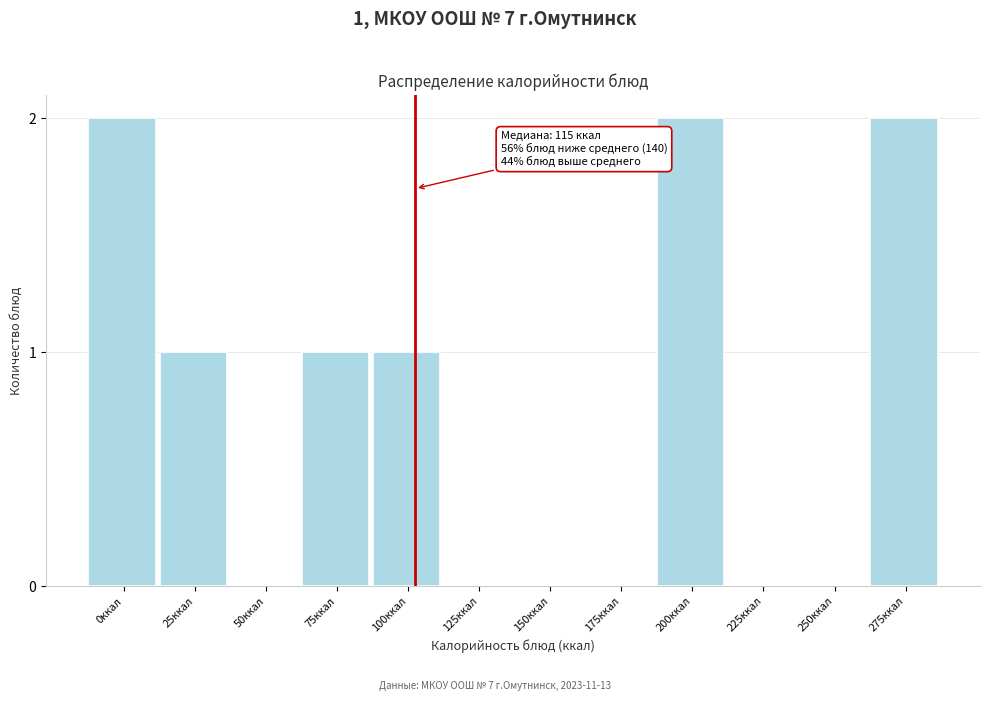

Reading left to right, what are all the values shown in this chart?

0ккал=2	25ккал=1	50ккал=0	75ккал=1	100ккал=1	125ккал=0	150ккал=0	175ккал=0	200ккал=2	225ккал=0	250ккал=0	275ккал=2